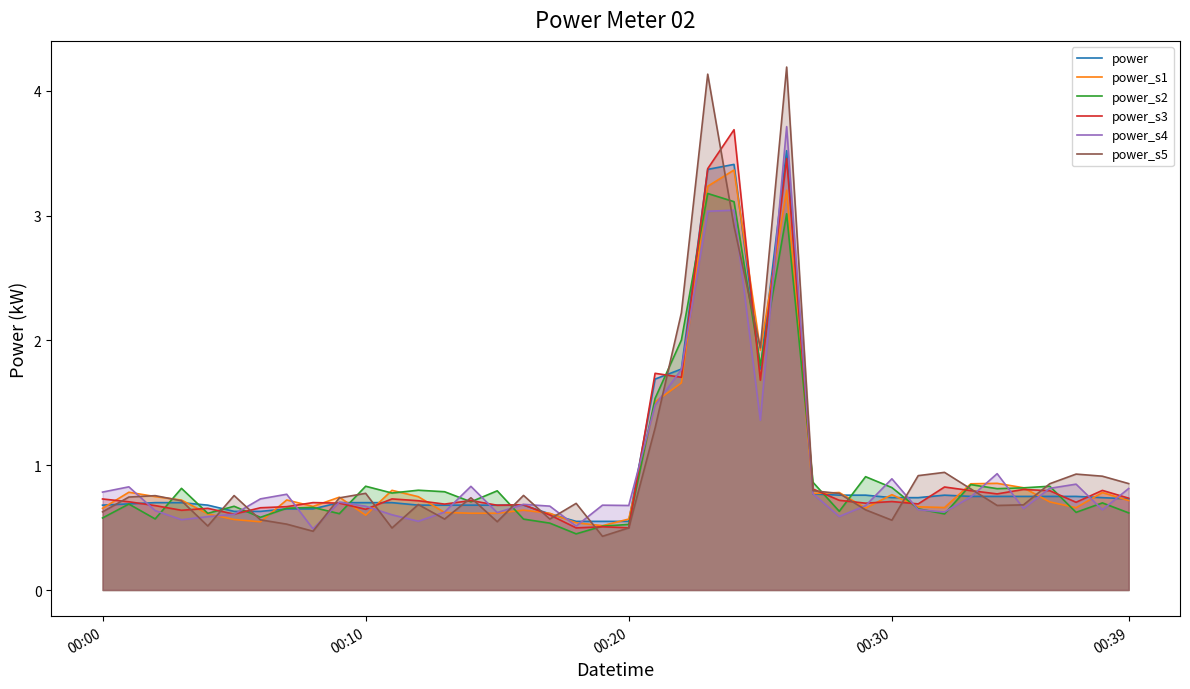

Which series has the largest range (max minus min)?

power_s5